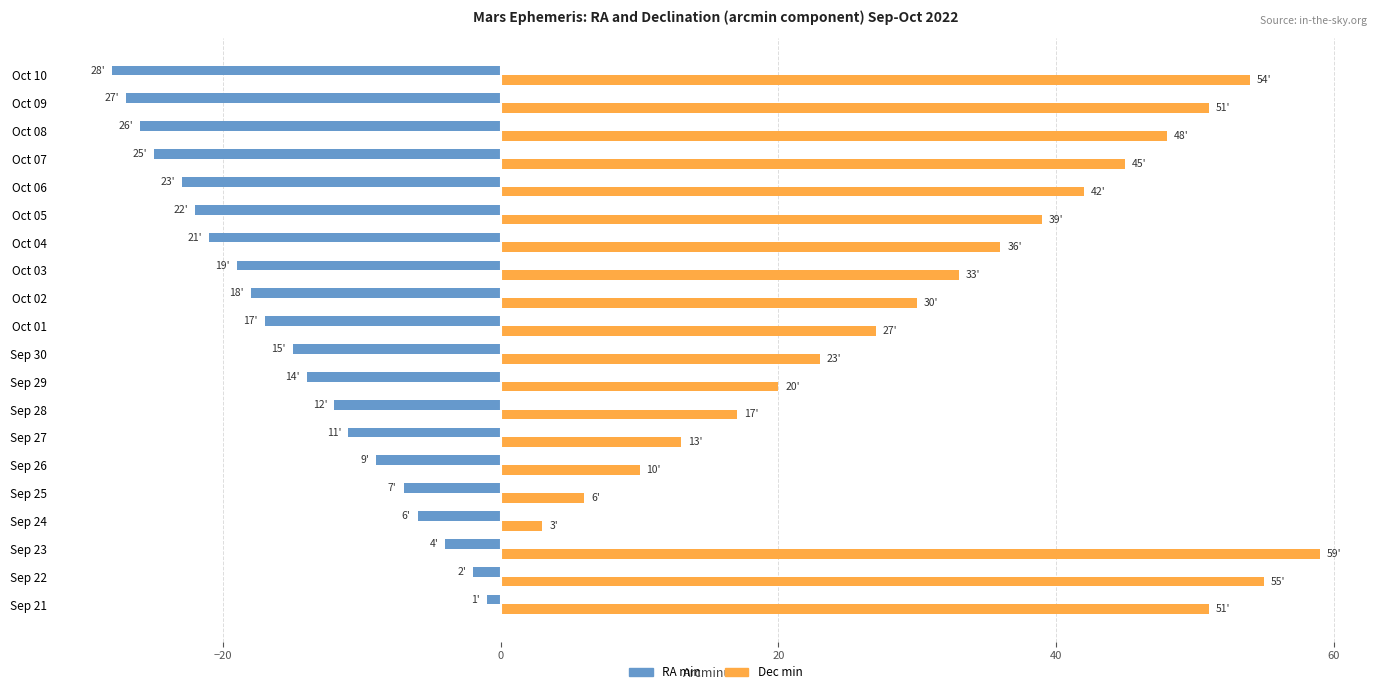

What is the difference between the maximum and minimum values in the Dec min series?

56